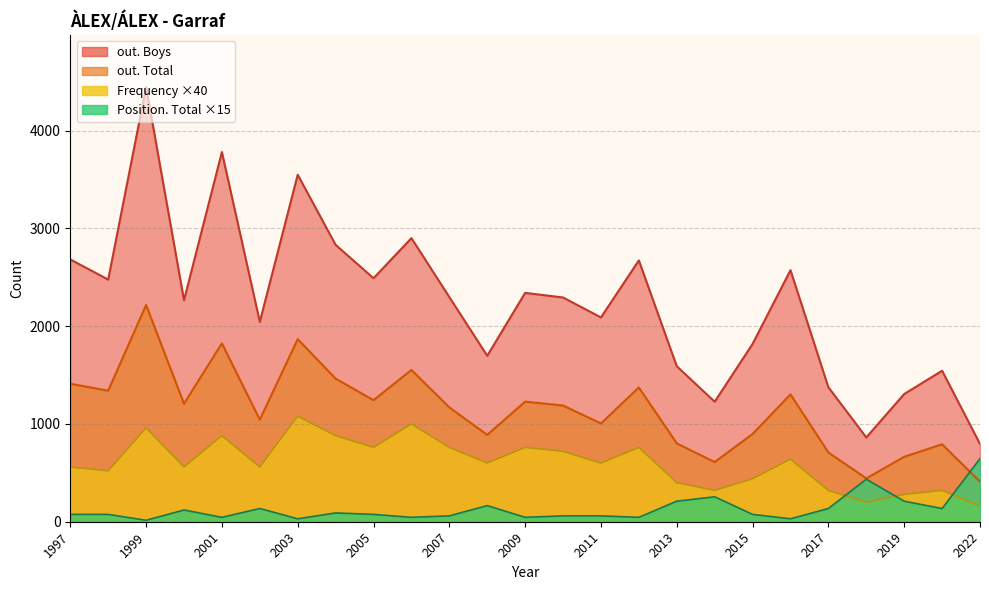

What is the minimum value for out. Total?

409